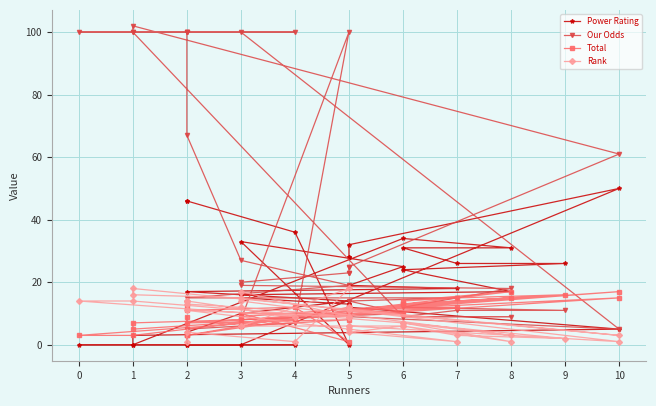

How many lines are shown in the chart?

4